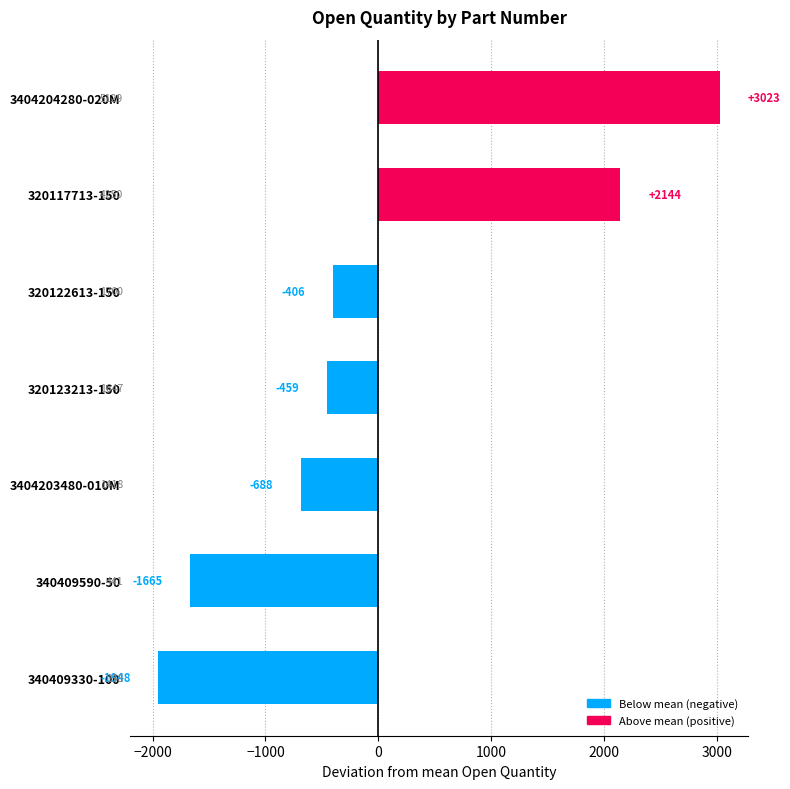

How many positive values are there?

2